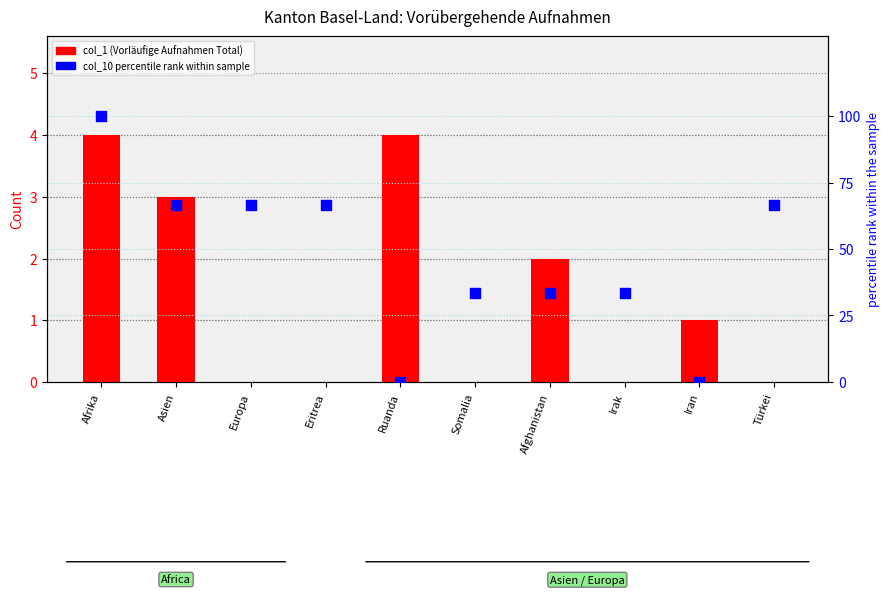

At which category is the sum across all series the highest?

Afrika